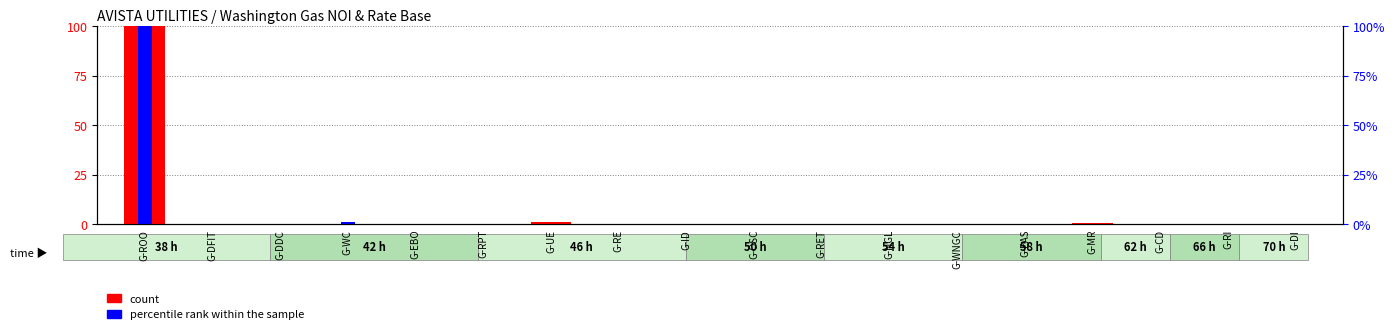

What is the difference between the second highest and minimum values in the percentile rank within the sample series?

1.5